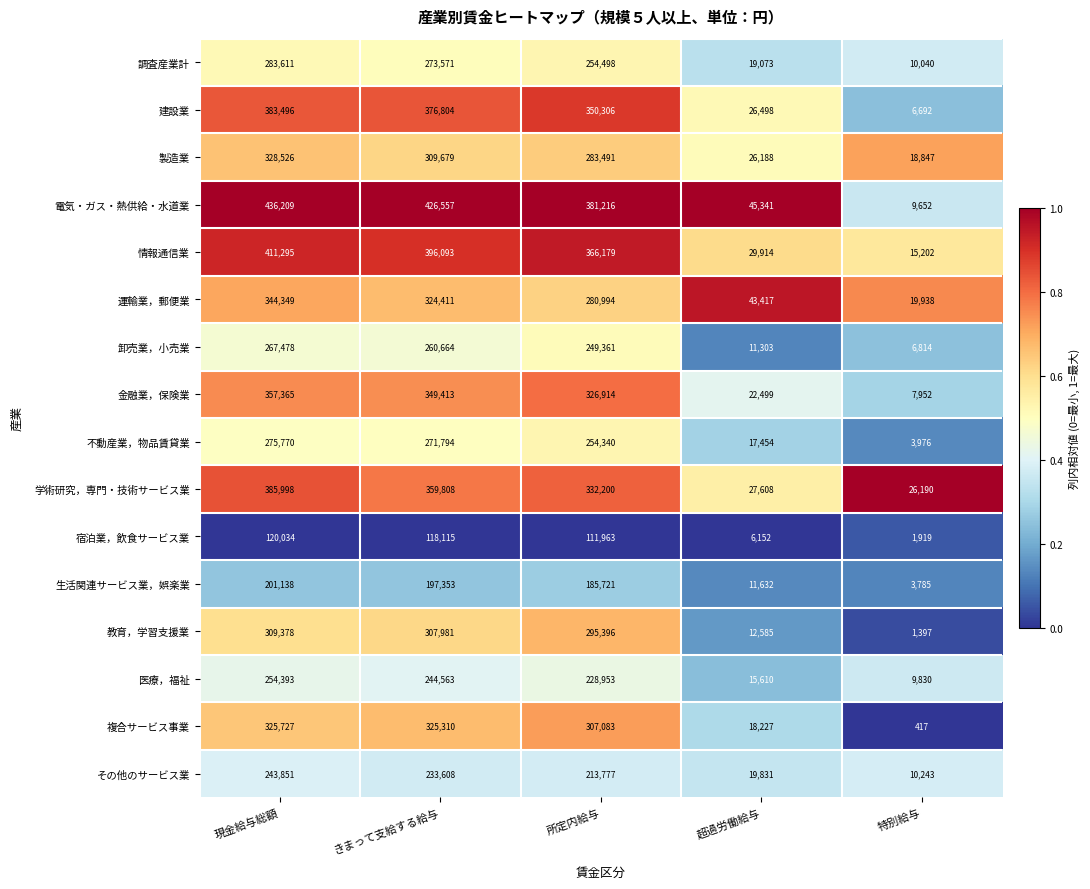

Is it true that 医療，福祉 equals 15610 at 超過労働給与?

True